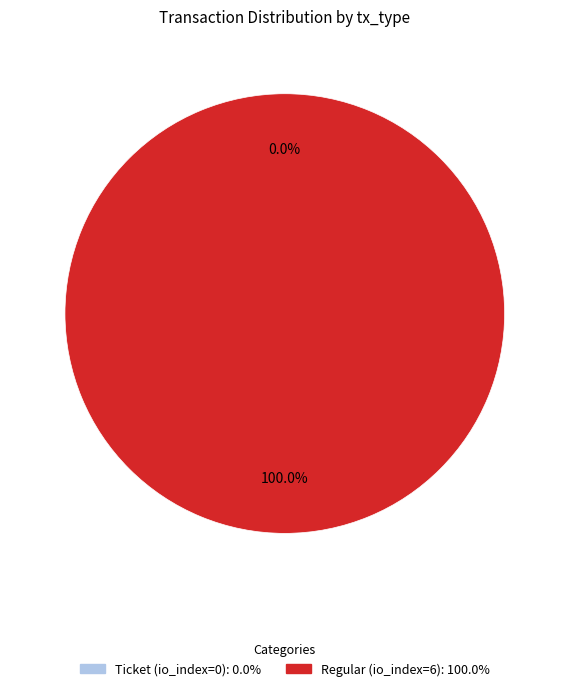

How many slices are in this pie chart?

2